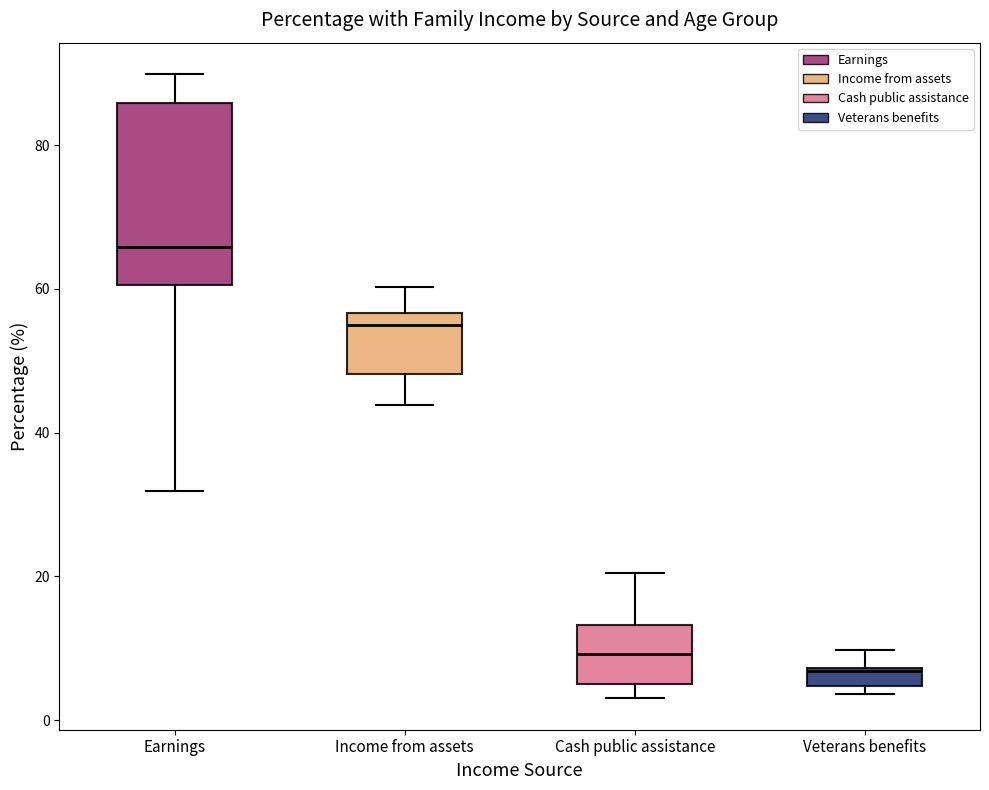

Where does the lower whisker of the box for Income from assets end on the y-axis? The values are not printed on the chart, so give them approximately, as read against the axis.

44